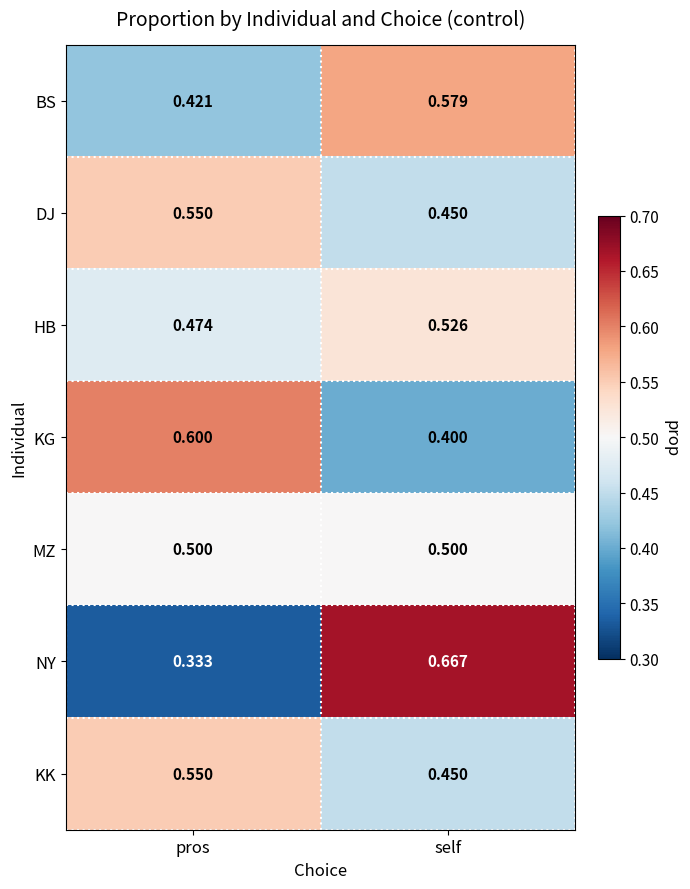

Which series changed the most between pros and self?

NY